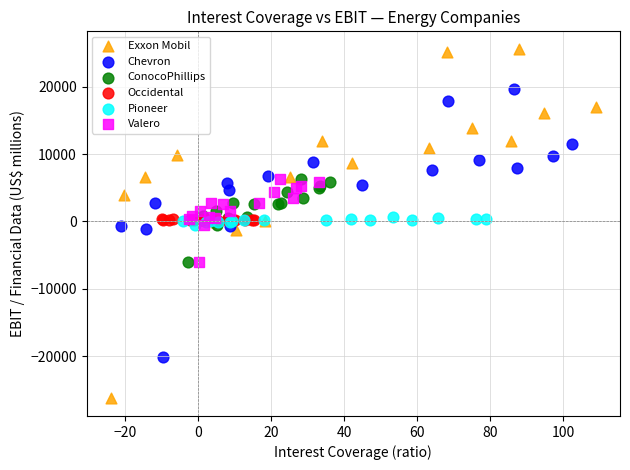

Which series contains the lowest Y value?

Exxon Mobil